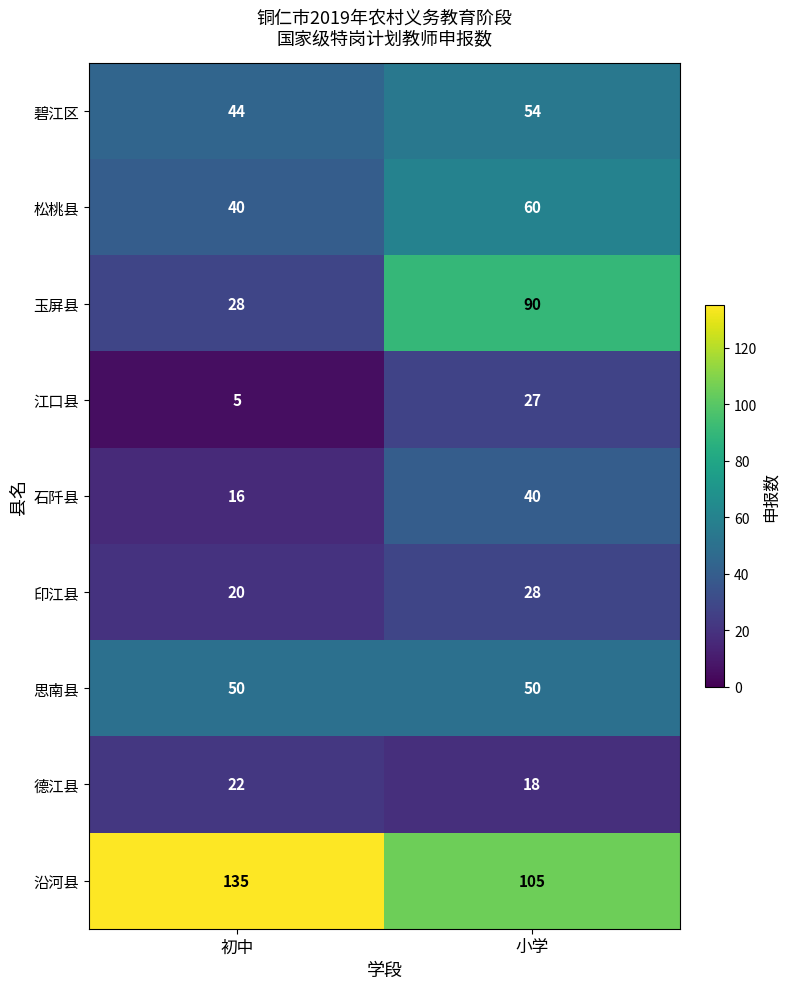

What is the sum of all 碧江区 values?

98